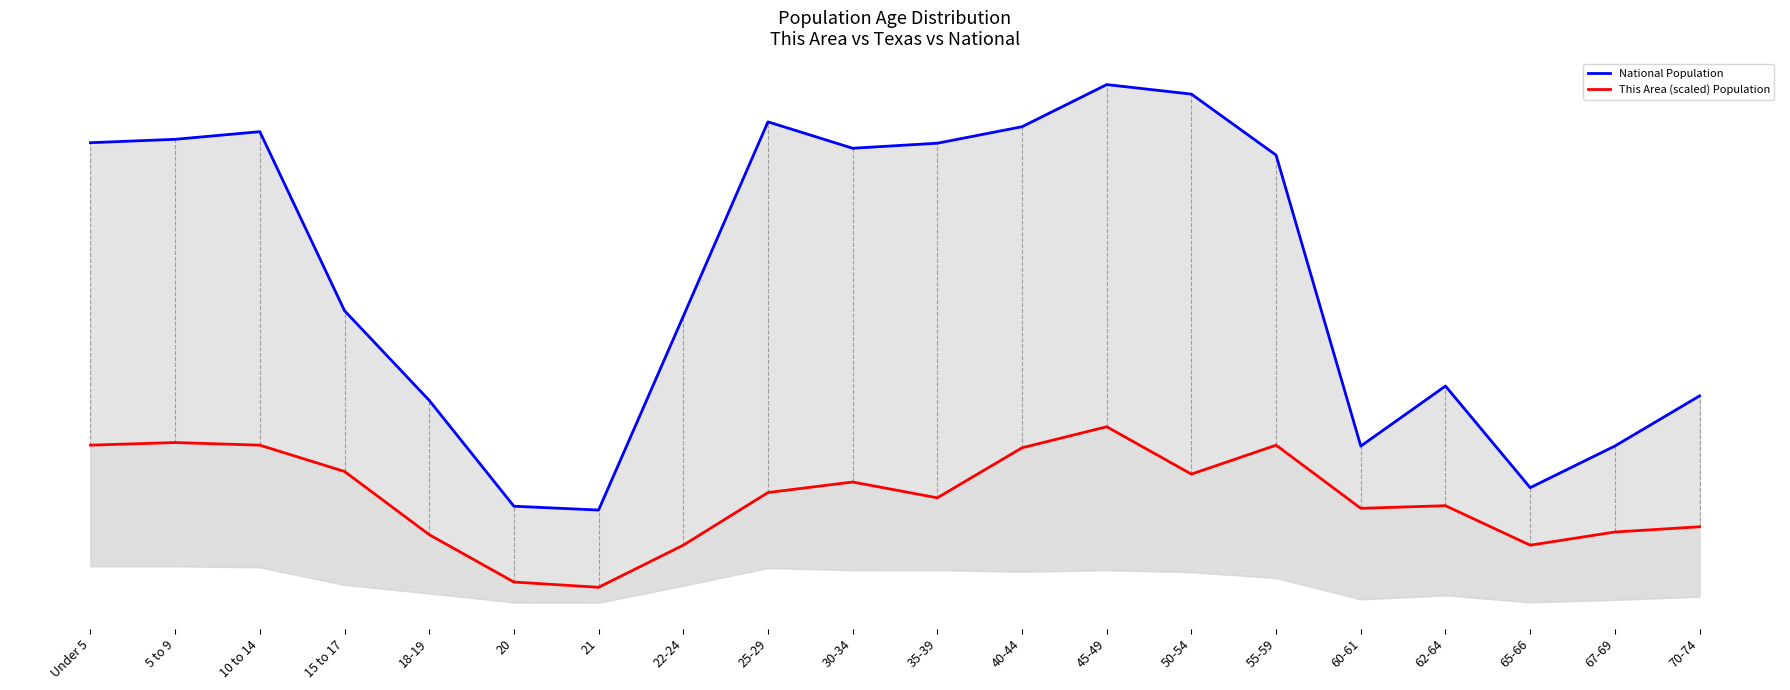

True or false: National Population has more than 2 points higher than both neighbors.

True